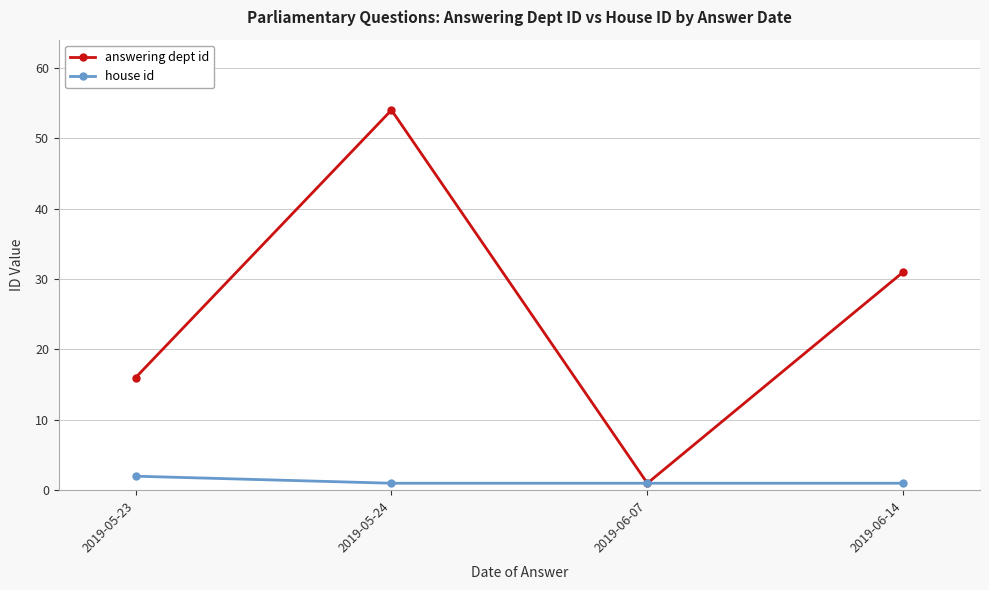

At which label is answering dept id closest to 27?

2019-06-14